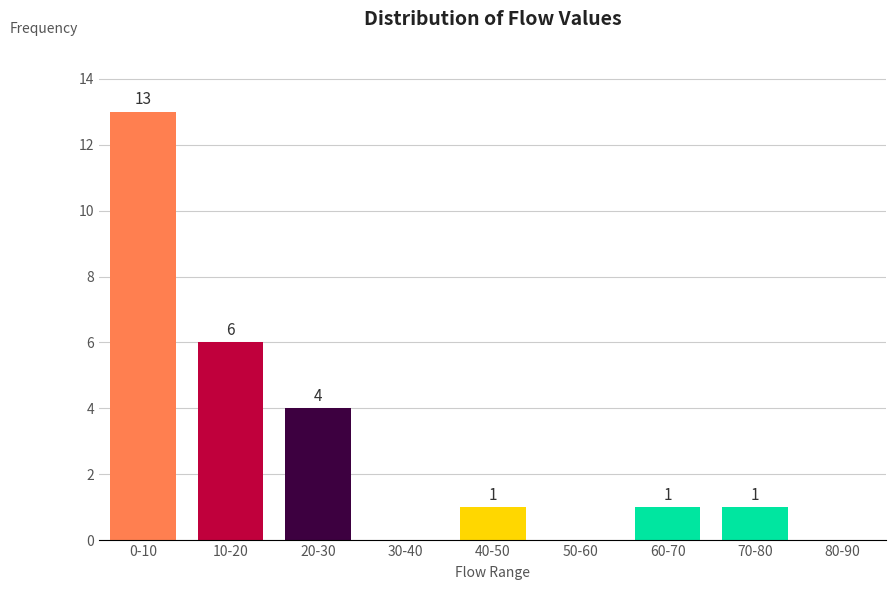

Reading left to right, what are all the values shown in this chart?

0-10=13	10-20=6	20-30=4	30-40=0	40-50=1	50-60=0	60-70=1	70-80=1	80-90=0